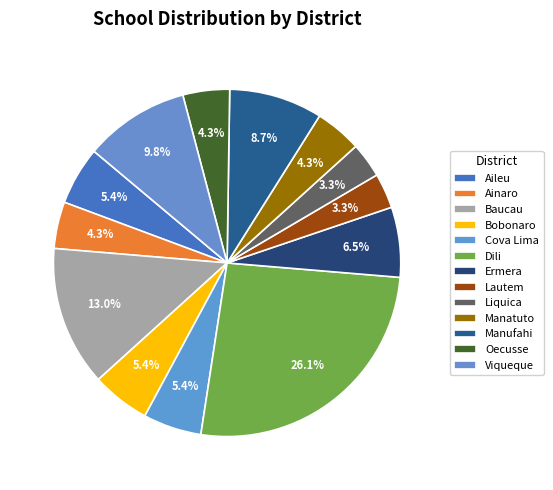

How much of the chart is everything except Liquica?

96.7%